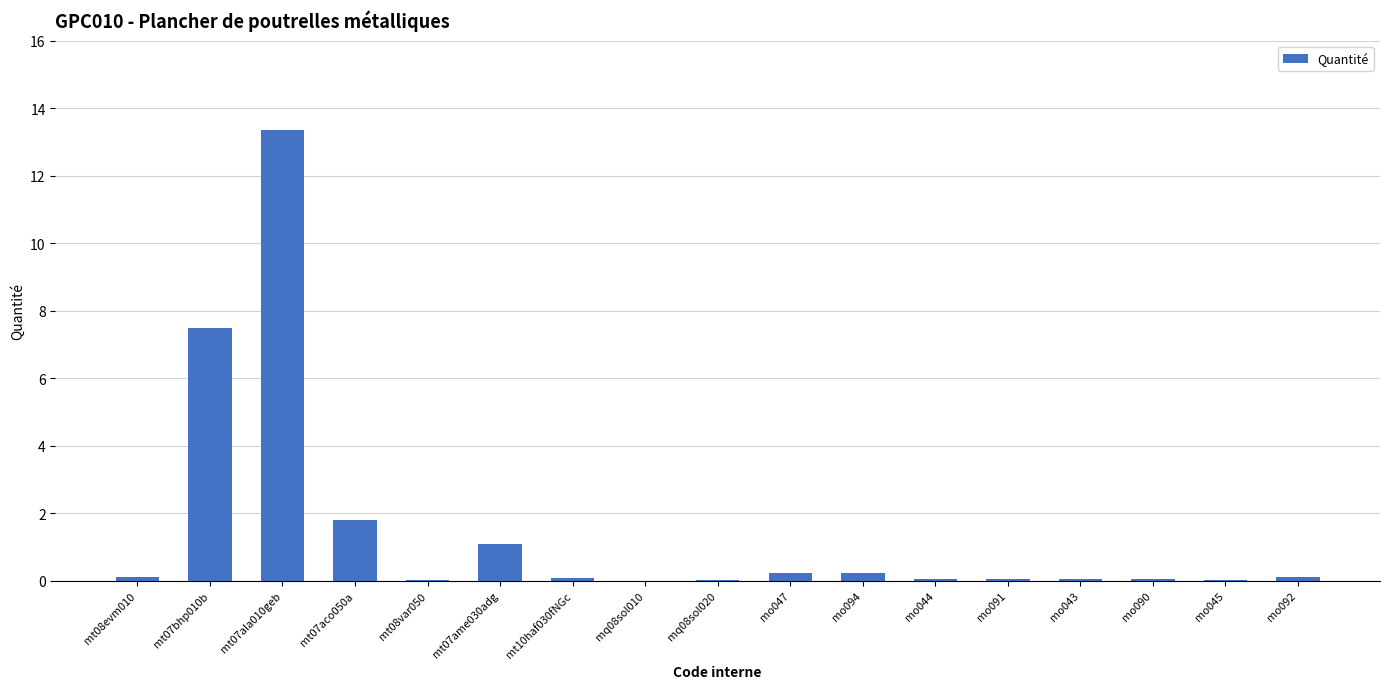

Are the bars horizontal?

No